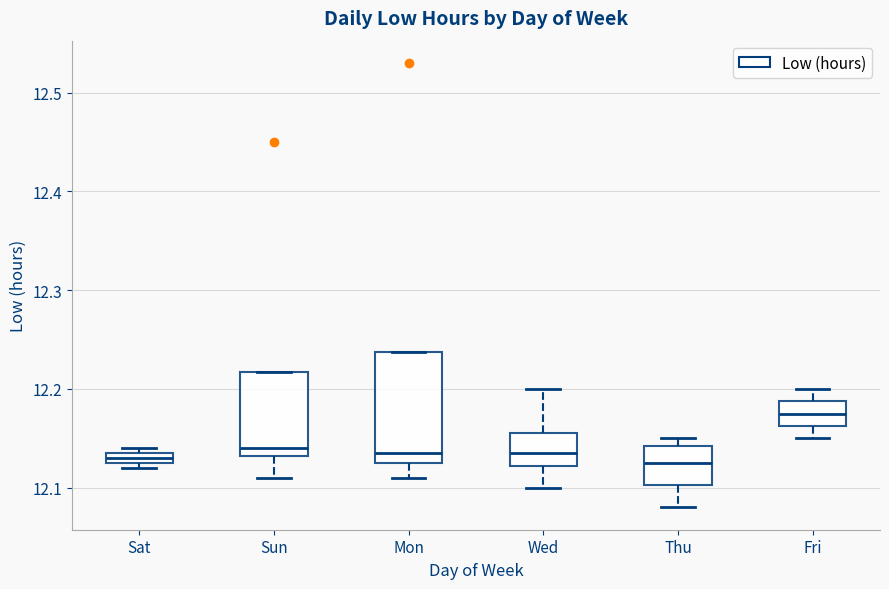

Comparing the boxes themselves (not the whiskers), which one is the tallest?

Mon